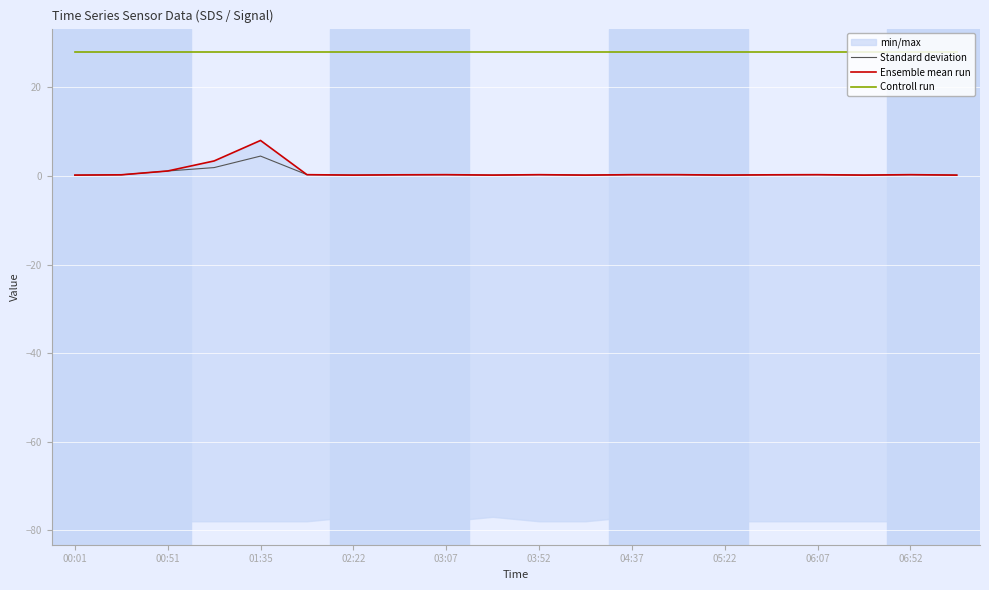

The Controll run series shows 28.0 at 06:07. True or false?

True